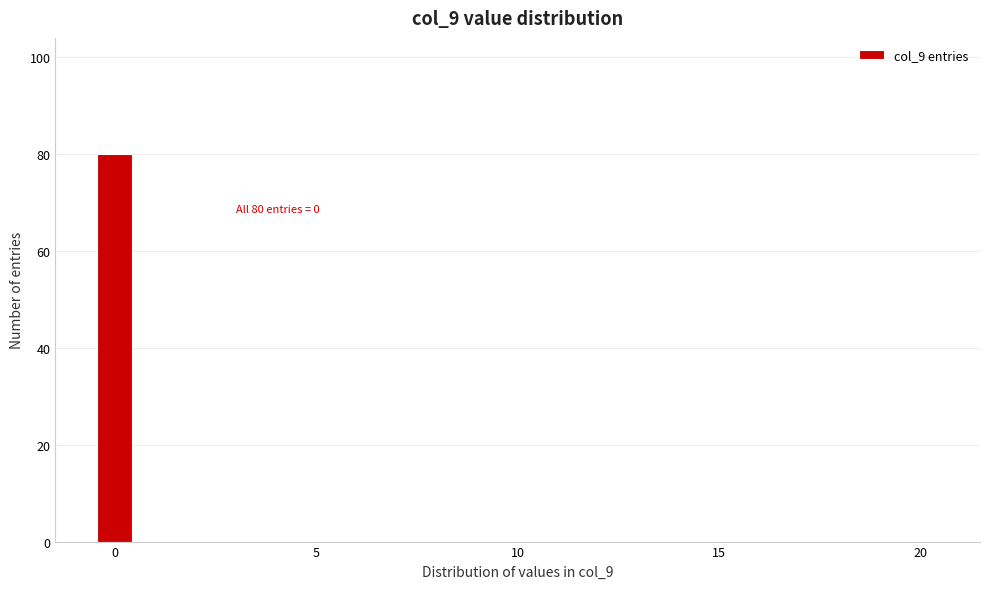

Read against the x-axis, roughly where is the centre of the tallest bar?

0.0